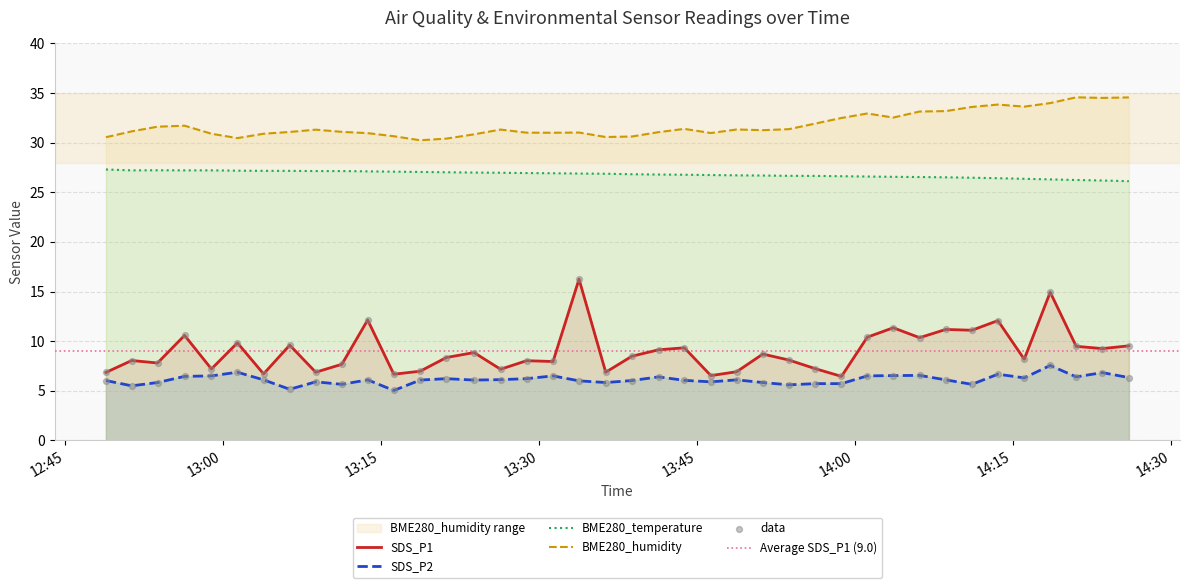

Which series has the largest Y range (max minus min)?

SDS_P1